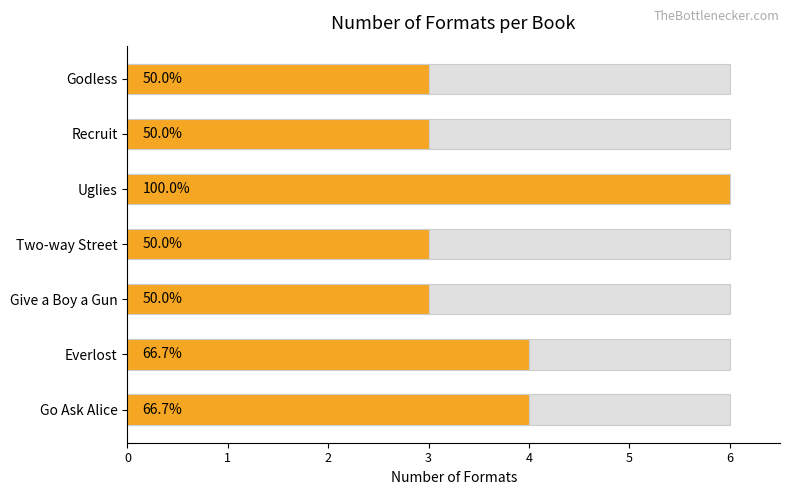

How many categories are shown in the chart?

7